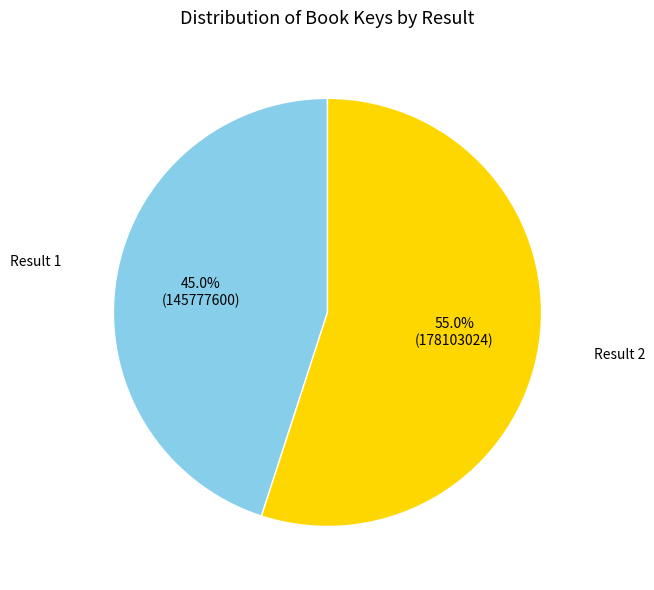

Does any single category account for the majority?

Yes